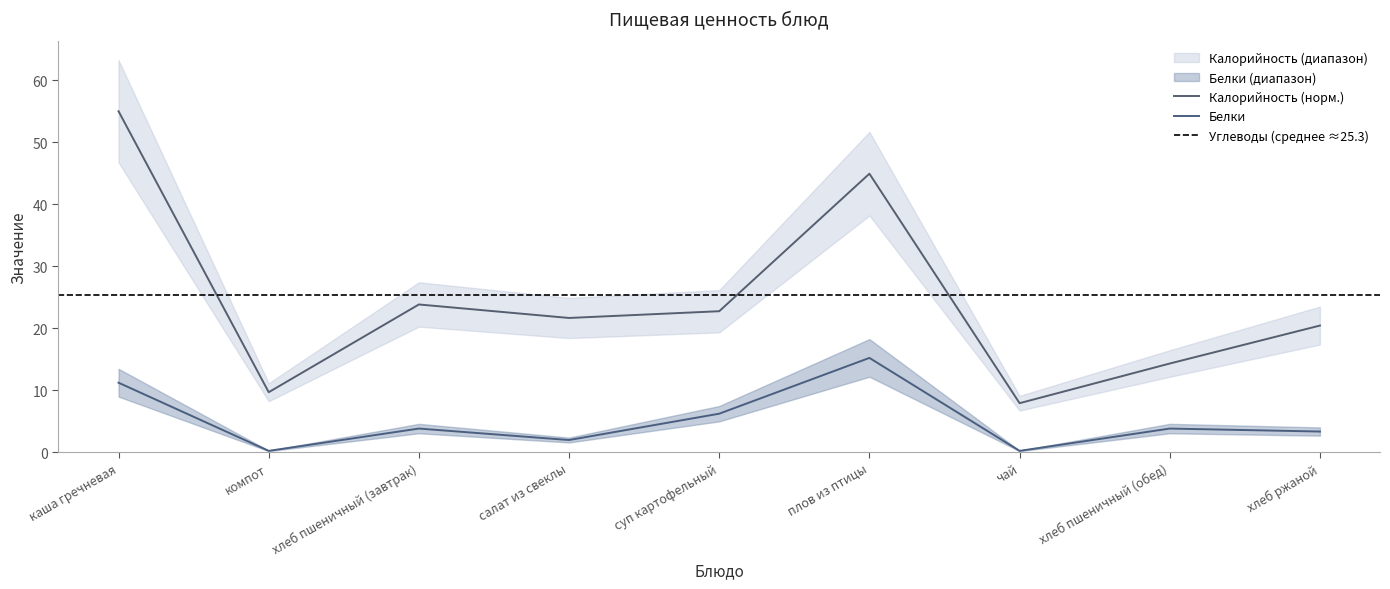

True or false: Калорийность and Белки cross at least once.

False